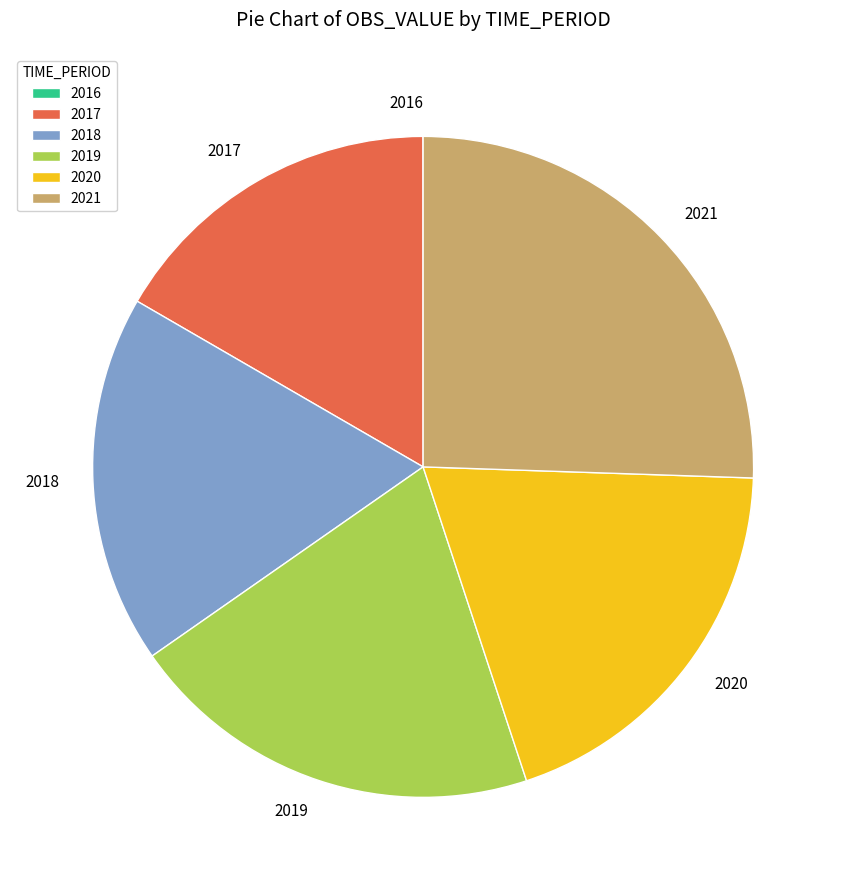

Is it true that 2021 is 16% of the pie?

False